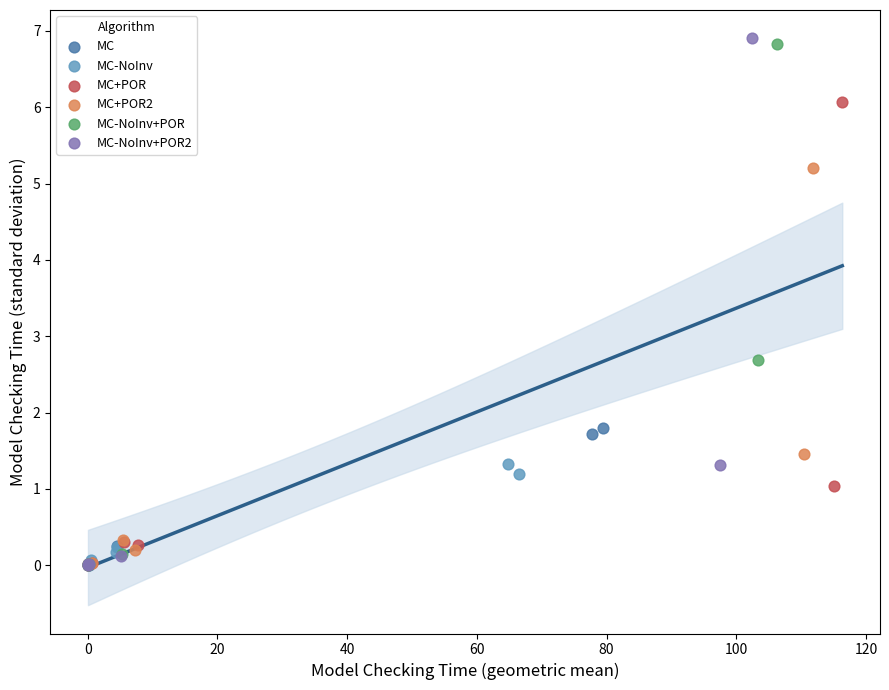

Which series has the largest Y range (max minus min)?

MC-NoInv+POR2